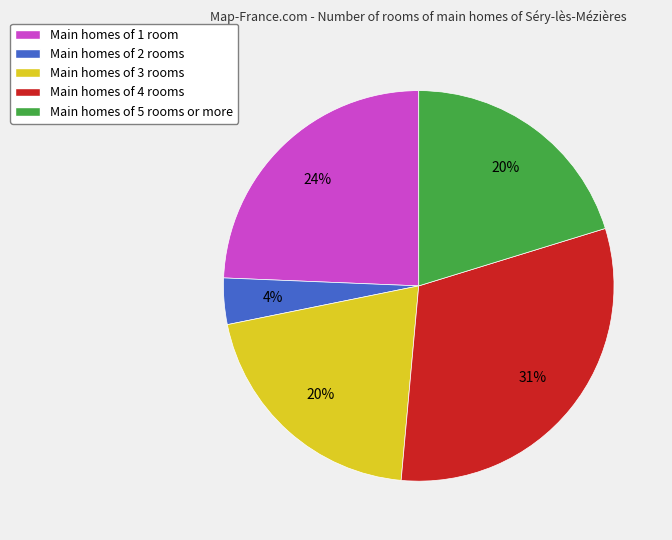

What is the largest slice in the pie chart?

Main homes of 4 rooms